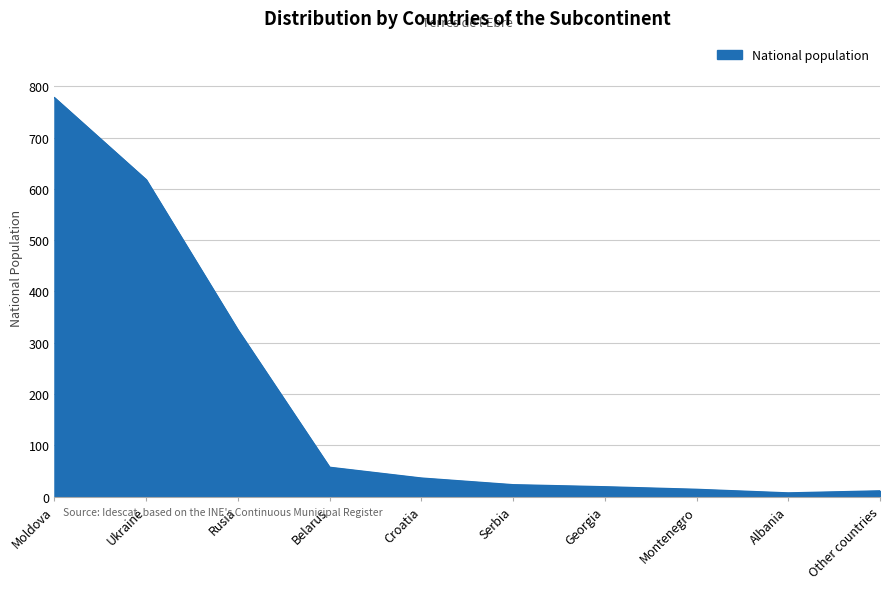

What position from the right is Serbia?

5